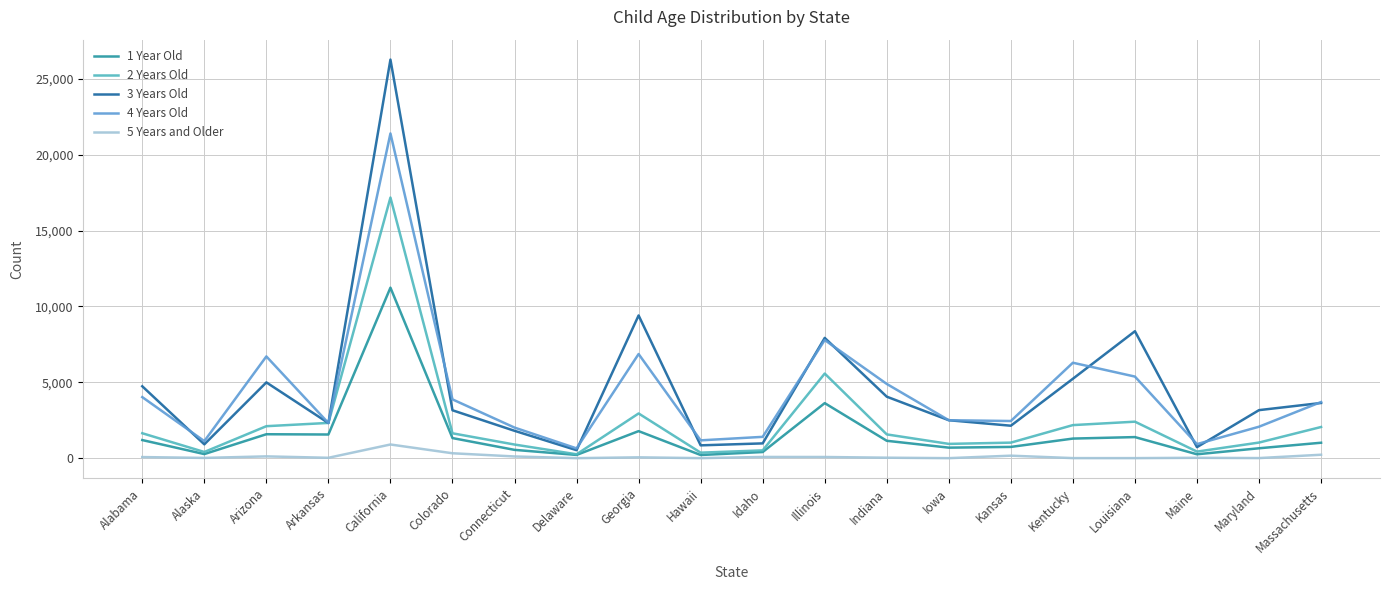

Which series has the widest spread of values?

3 Years Old